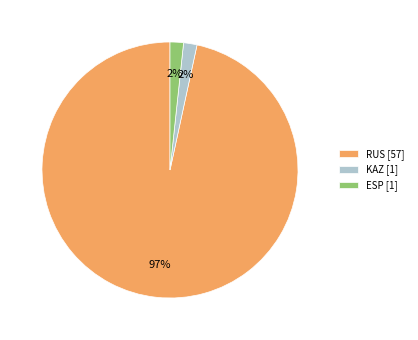

What percentage is the ESP slice, to the nearest percent?

2%